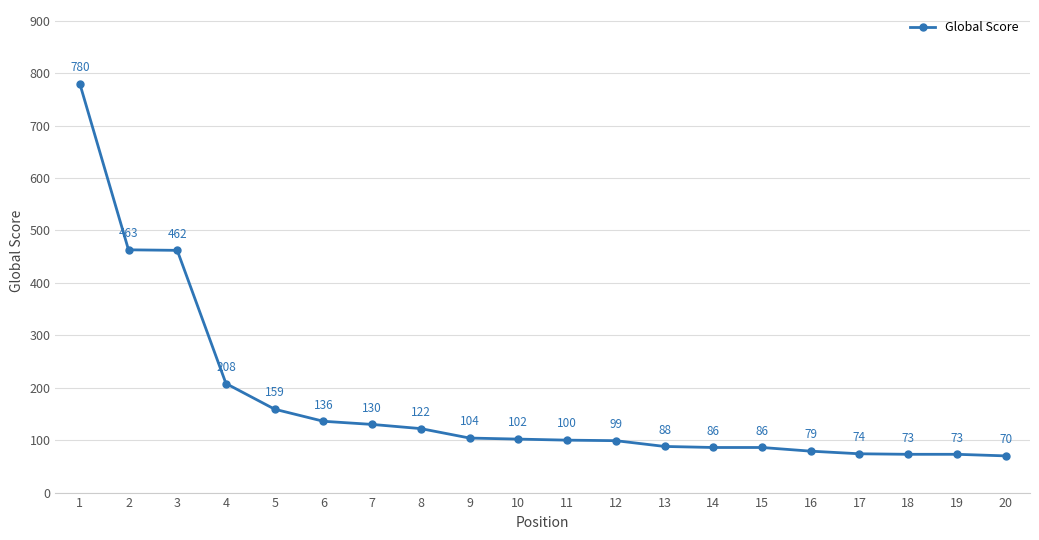

What is the sum of the values at 18 and 16?

152